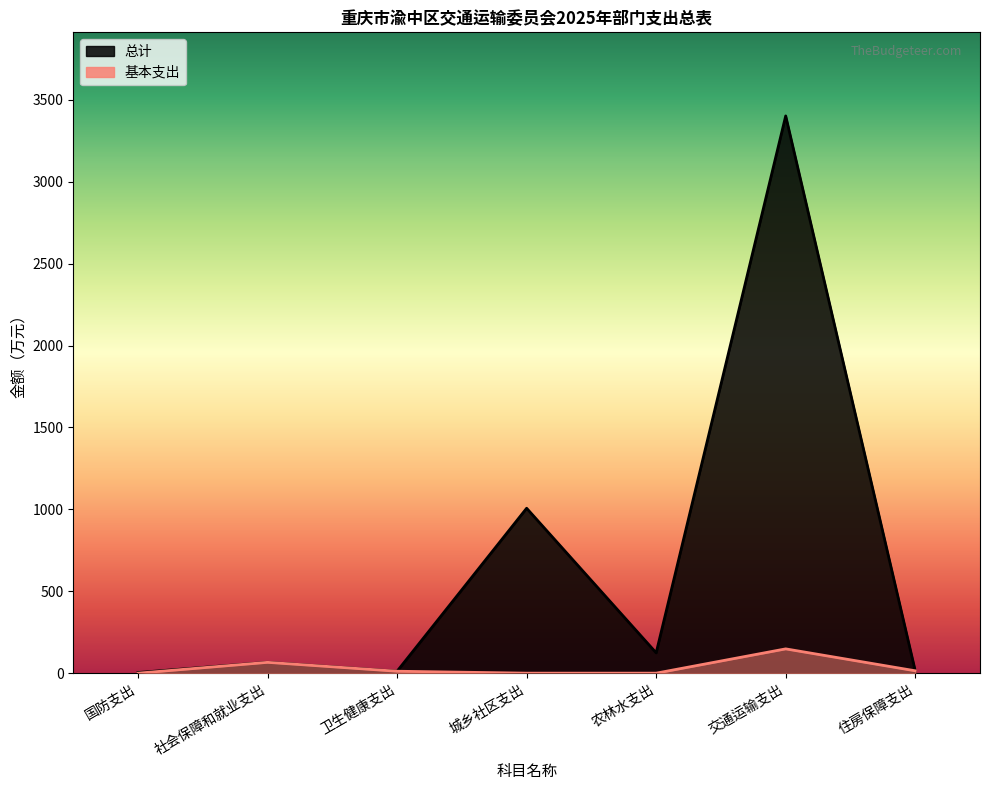

At which label does 总计 first exceed 66?

社会保障和就业支出